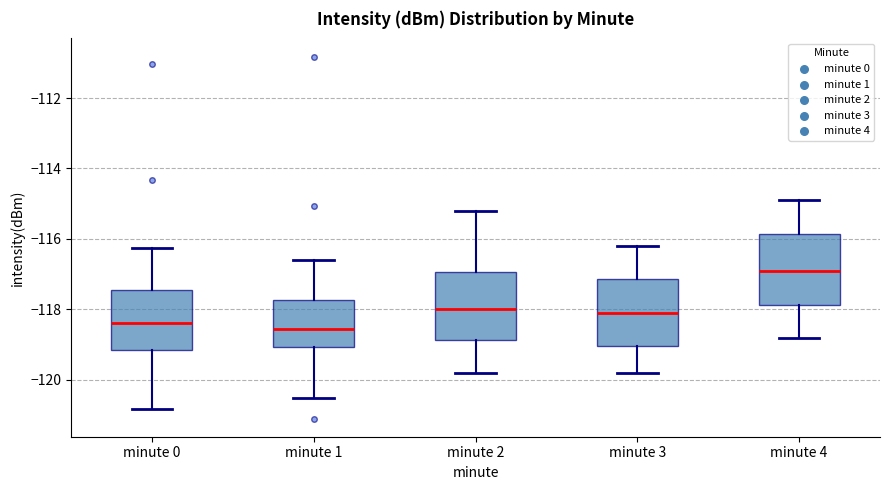

Where is the lower edge of the box for minute 3 on the y-axis? The values are not printed on the chart, so give them approximately, as read against the axis.

-119.0